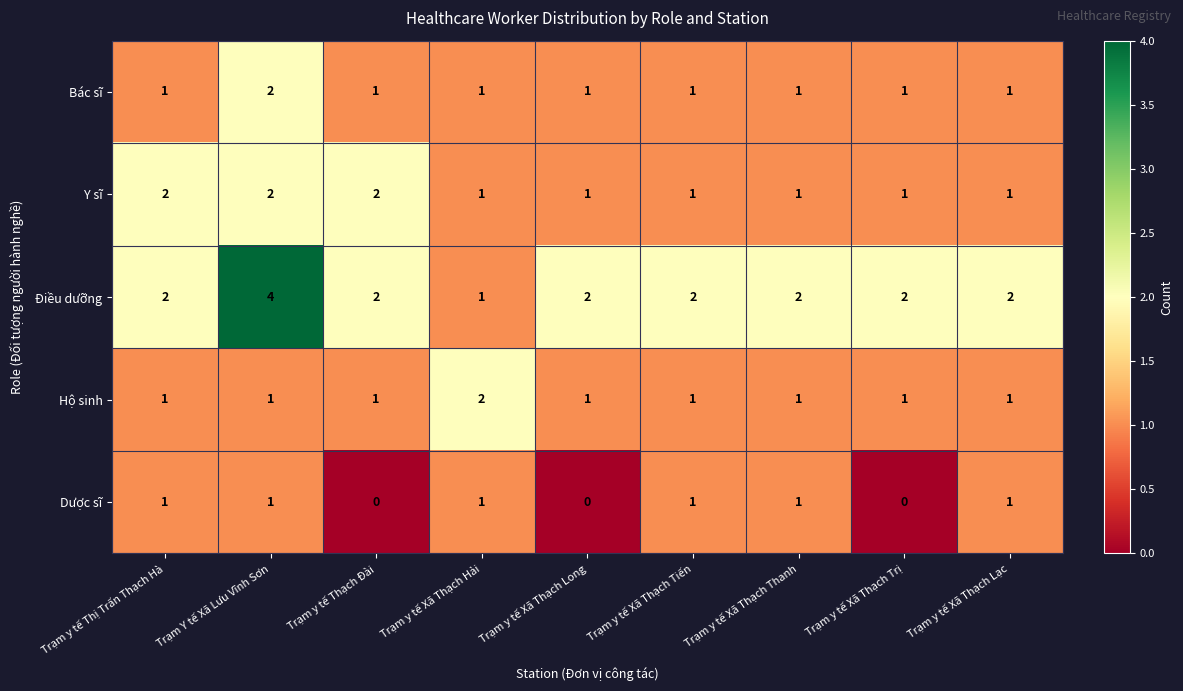

How many distinct data groups are displayed?

5